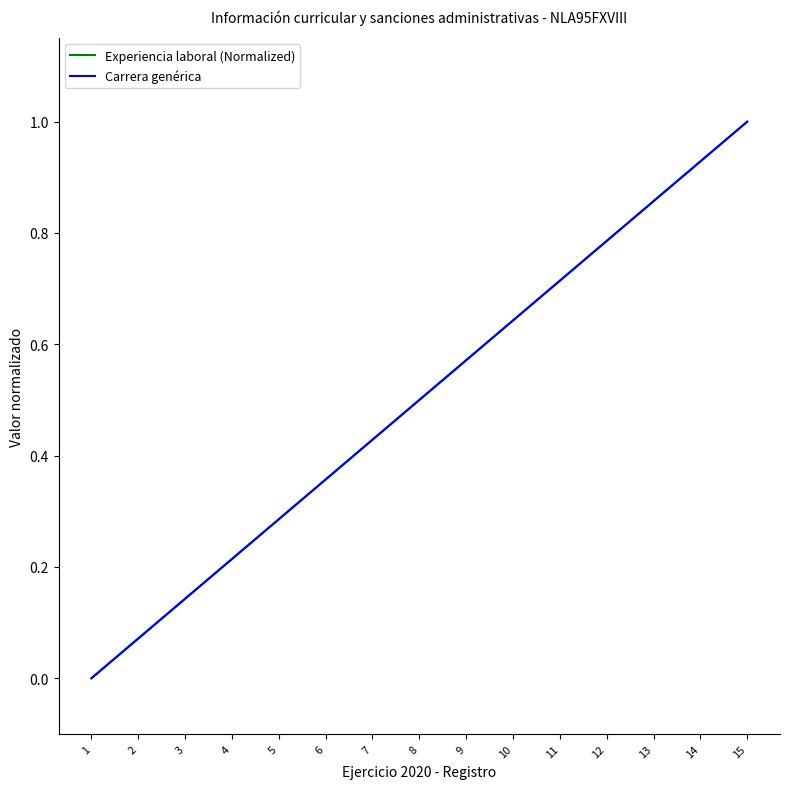

What is the value of the Carrera genérica point at the 15th from the left?

1.0